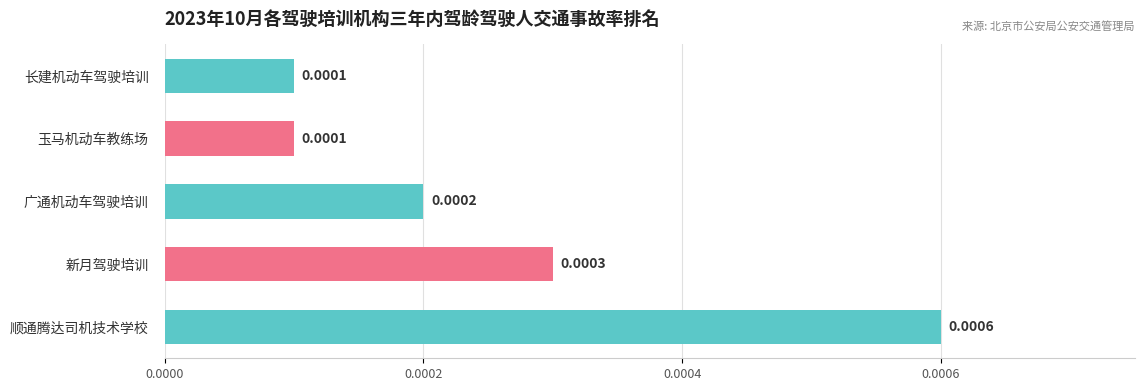

At which category does the chart reach its peak across all series?

顺通腾达司机技术学校